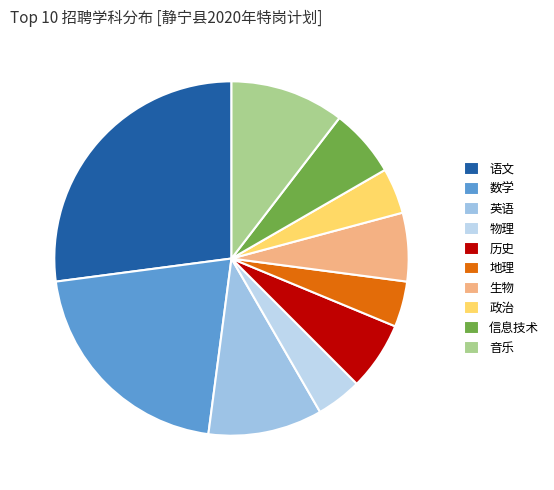

How many slices are in this pie chart?

10